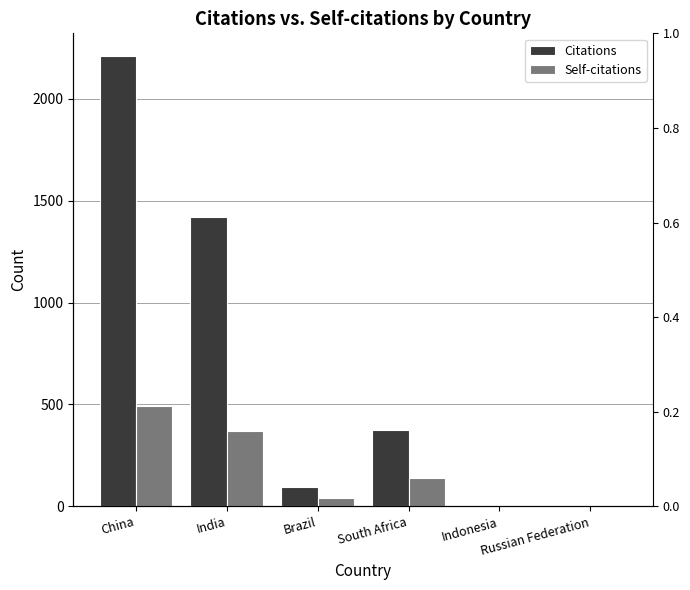

Which series changed the most between Brazil and Russian Federation?

Citations